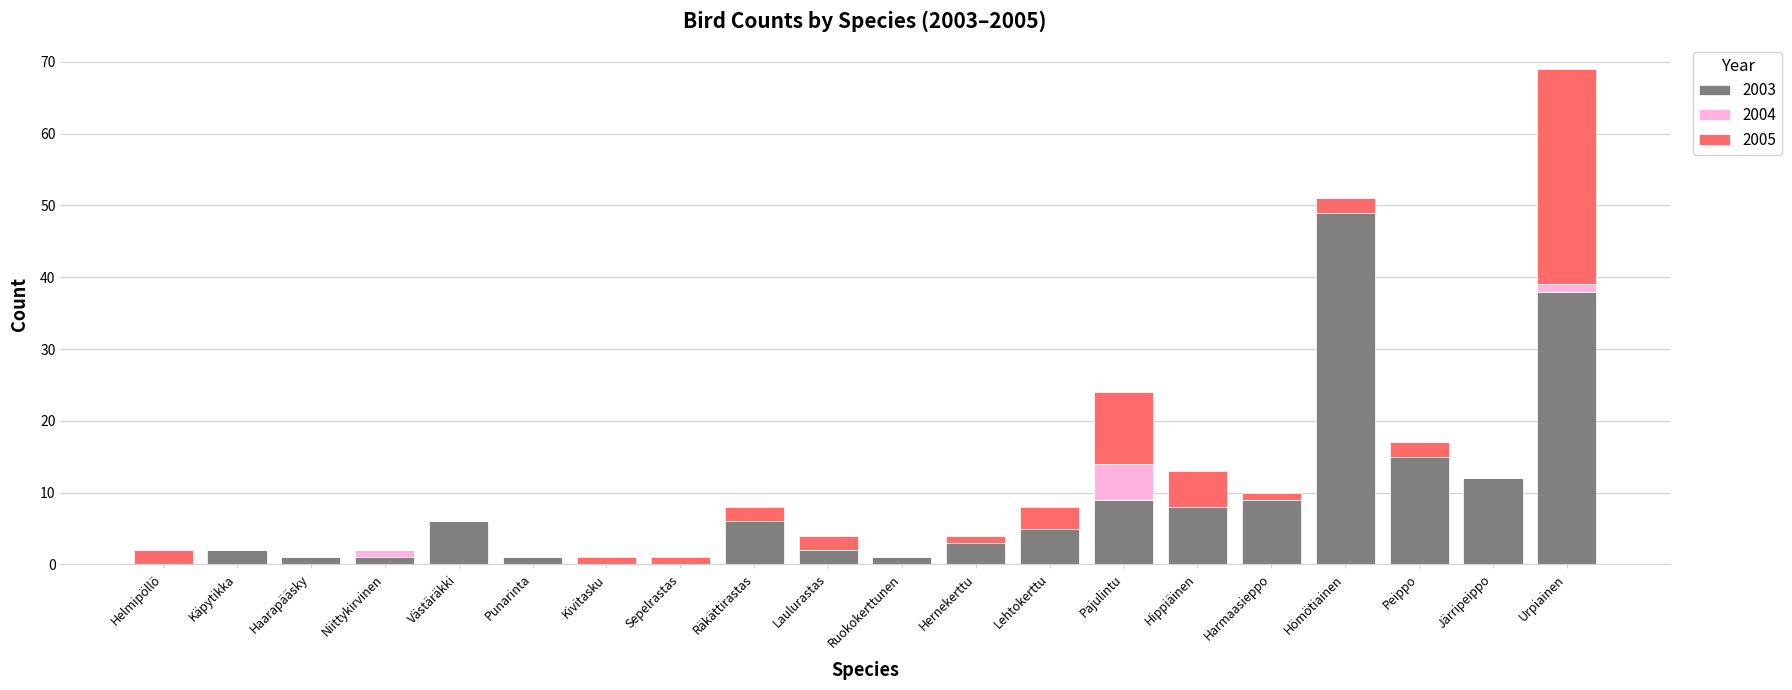

Are the bars grouped side by side (vs. stacked)?

No